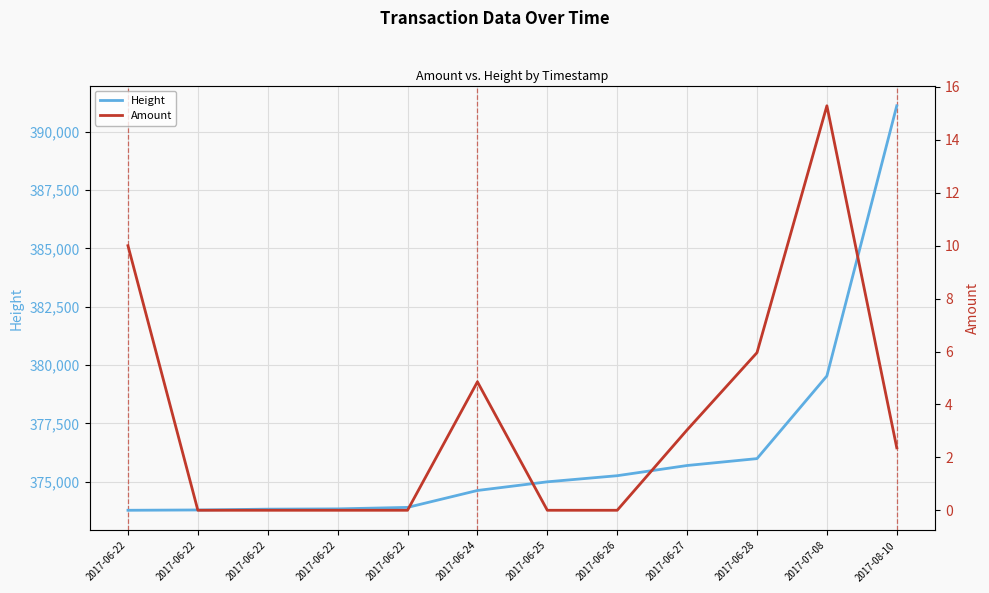

The Height series shows 234246.1 at 2017-06-22. True or false?

False